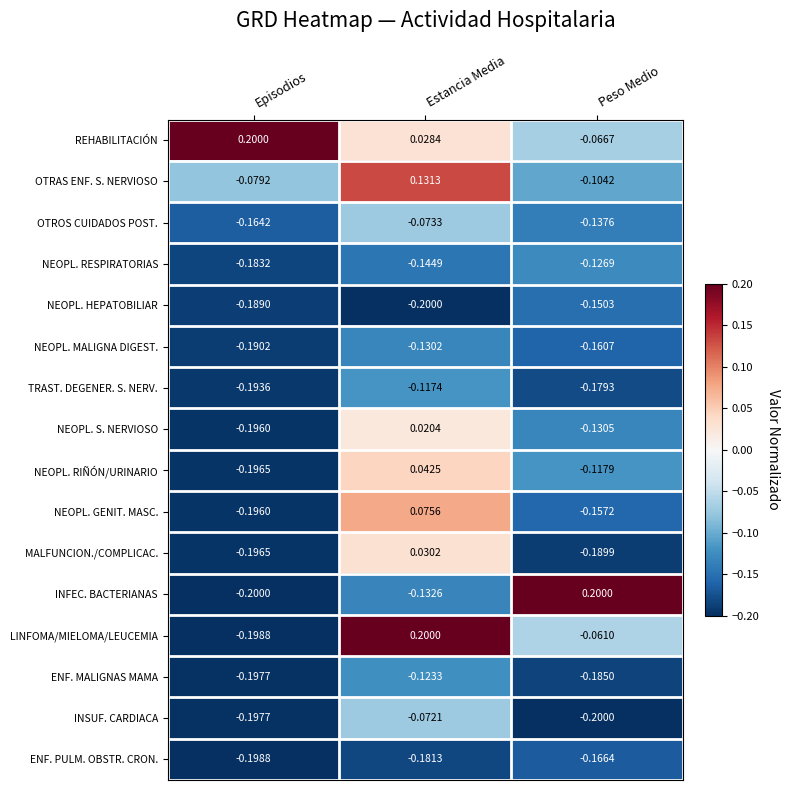

Rank the categories by ENF. MALIGNAS MAMA value from highest to lowest.

Estancia Media, Peso Medio, Episodios